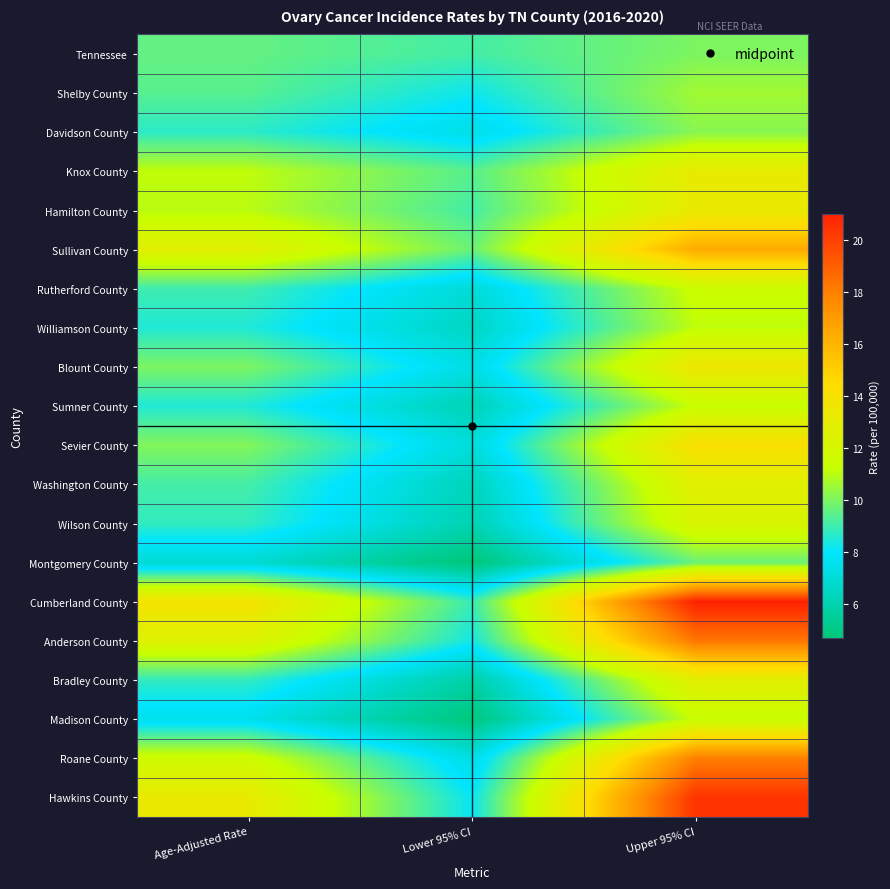

How many series are shown in this chart?

20